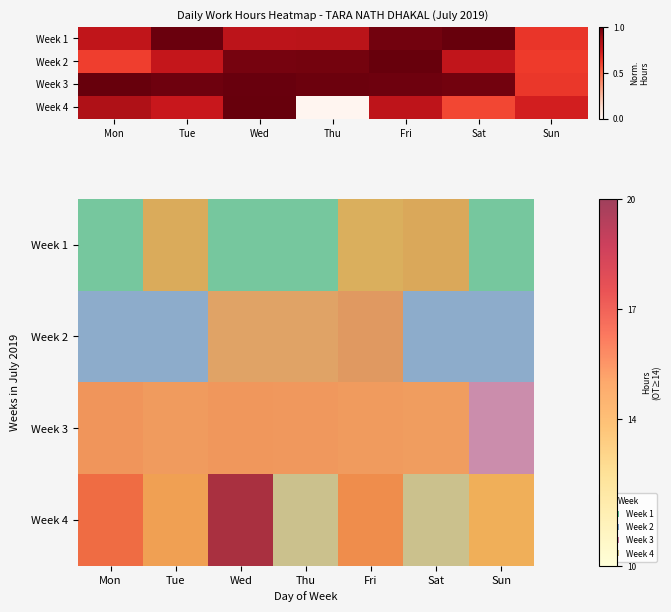

Rank the series by their maximum value, from lowest to highest.

Week 1, Week 2, Week 3, Week 4